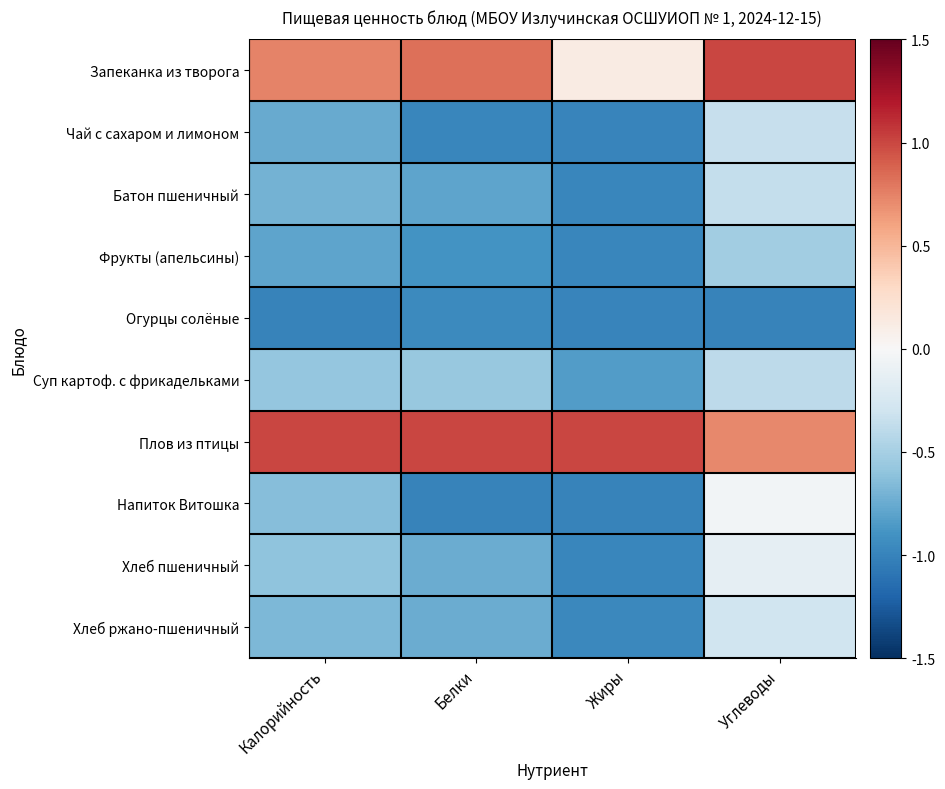

At how many categories does at least one series exceed 0?

4